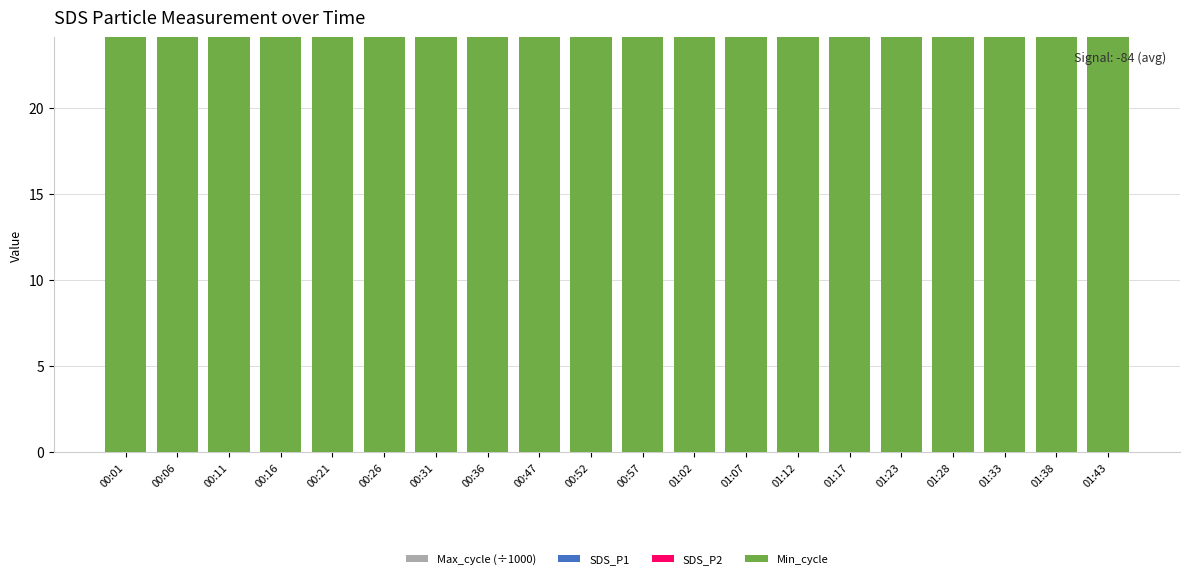

What is the label of the 4th bar from the left?

00:16